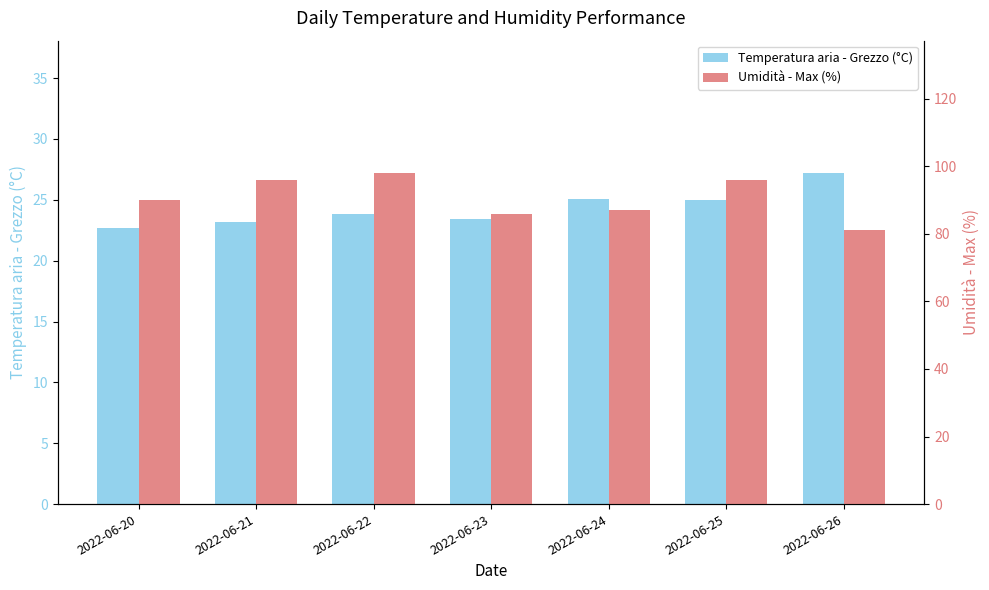

What is the smallest value displayed?

22.7